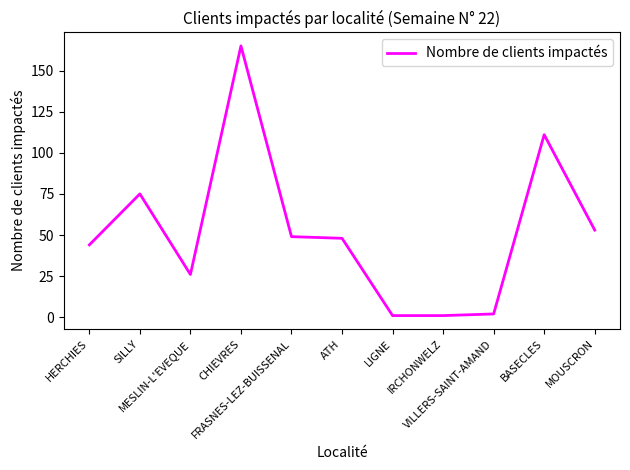

Which category has the highest value across all series?

CHIEVRES